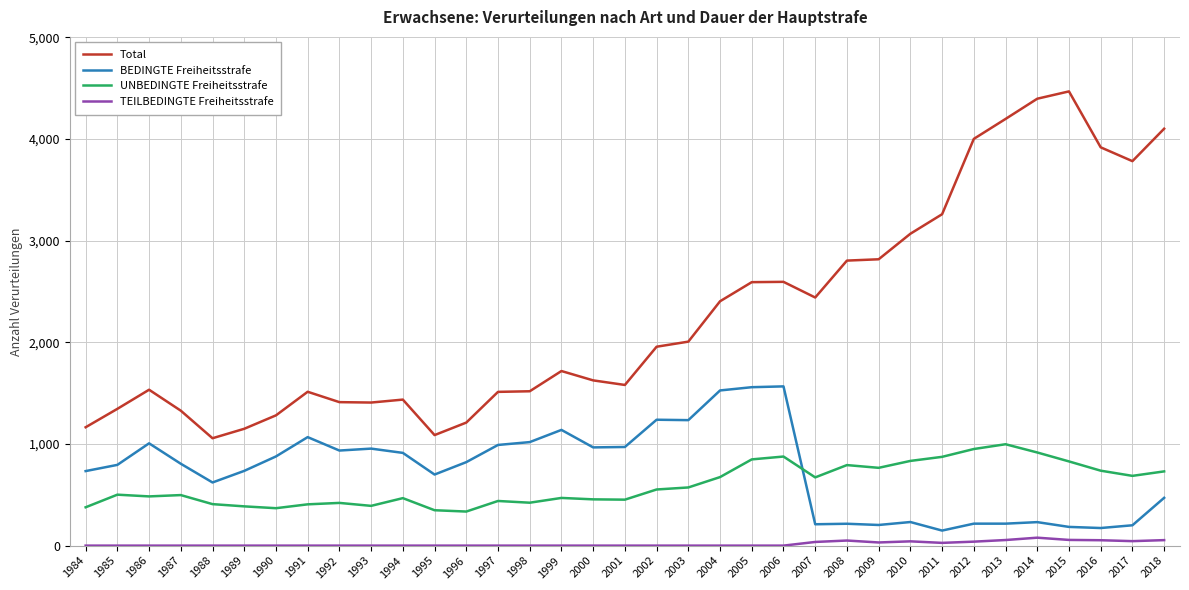

Which series has the largest total across all categories?

Total